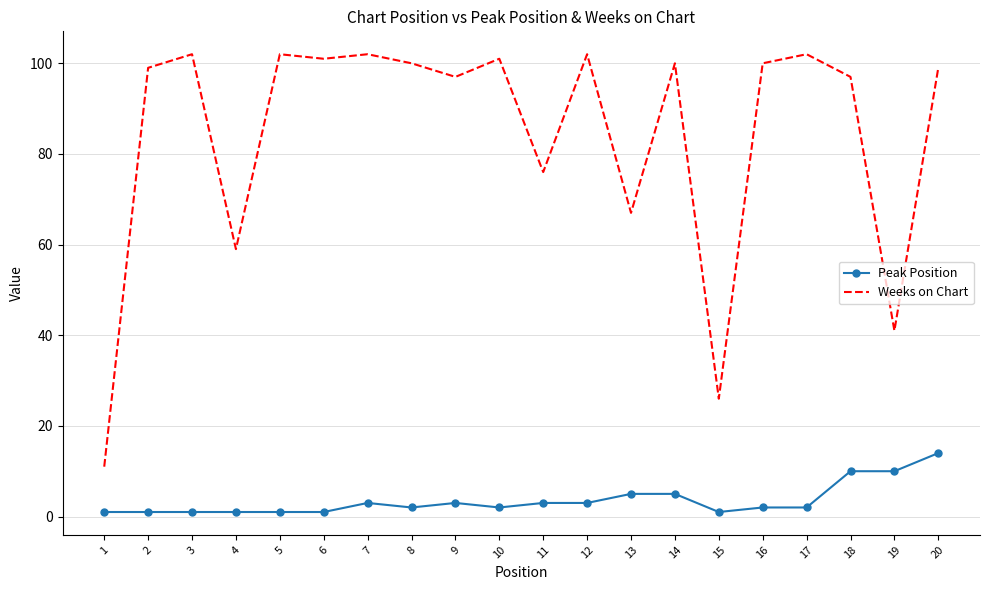

Reading left to right, extract all data points from this chart.

Peak Position: 1	1	1	1	1	1	3	2	3	2	3	3	5	5	1	2	2	10	10	14
Weeks on Chart: 11	99	102	59	102	101	102	100	97	101	76	102	67	100	26	100	102	97	41	99